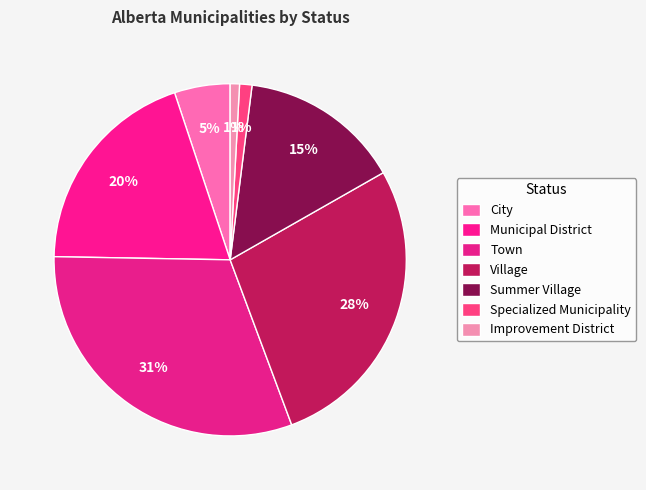

To the nearest percent, what is the difference between the largest and smallest slice percentages?

30%